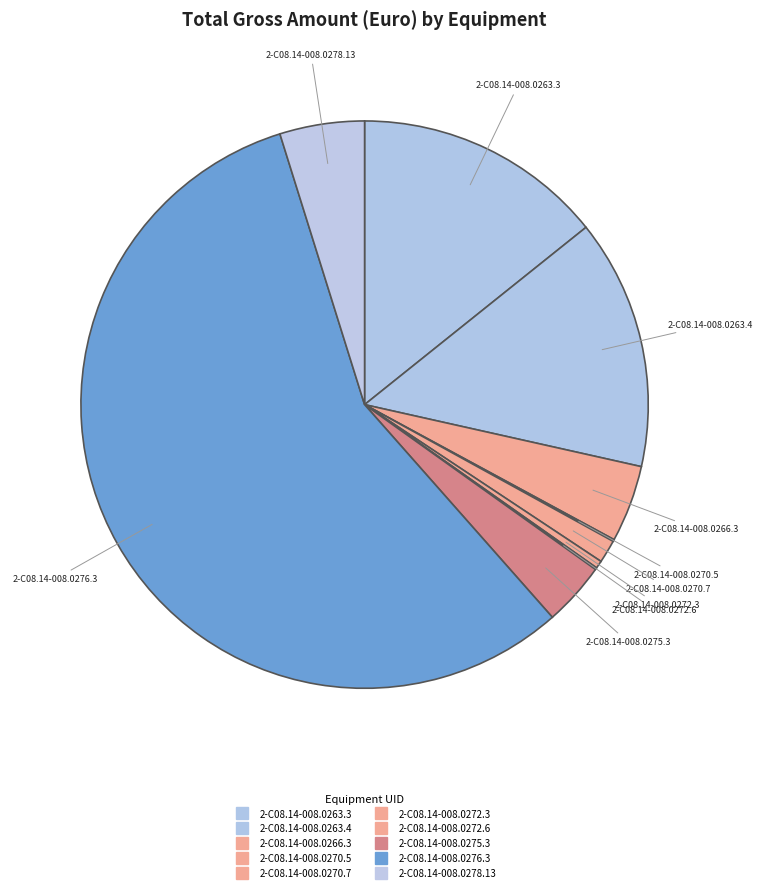

Do 2-C08.14-008.0270.5 and 2-C08.14-008.0266.3 together represent more than half of the pie?

No